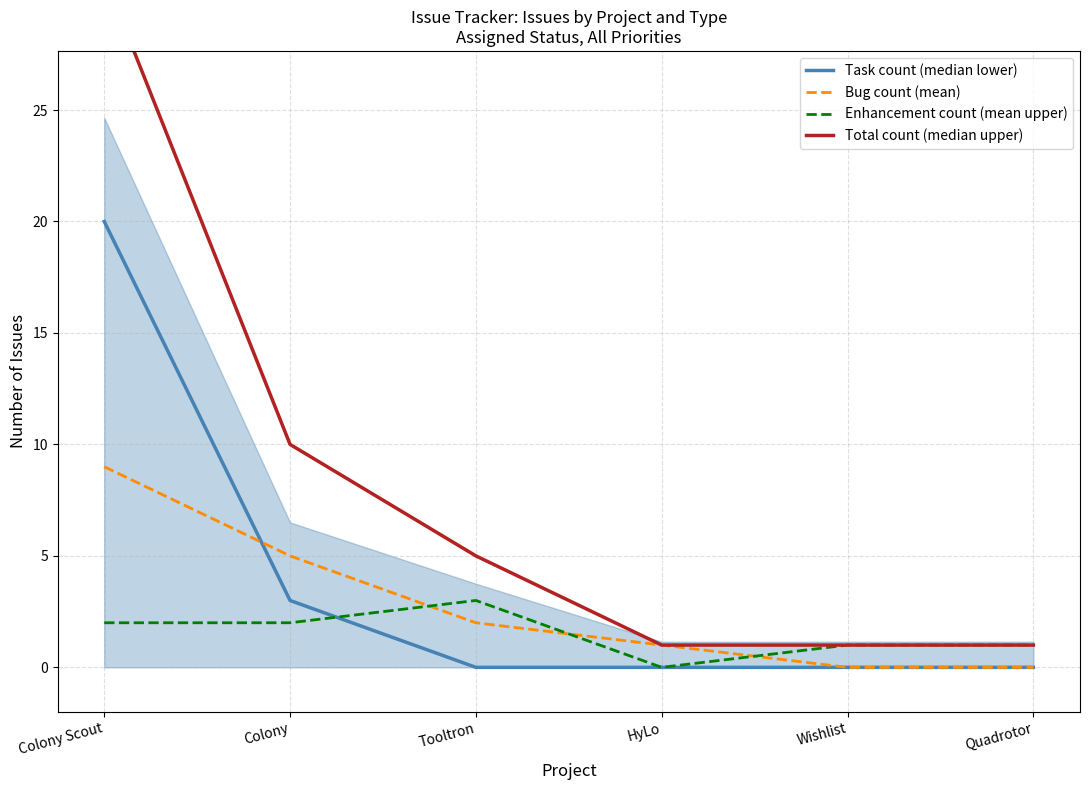

What is the label of the 1st point from the left?

Colony Scout